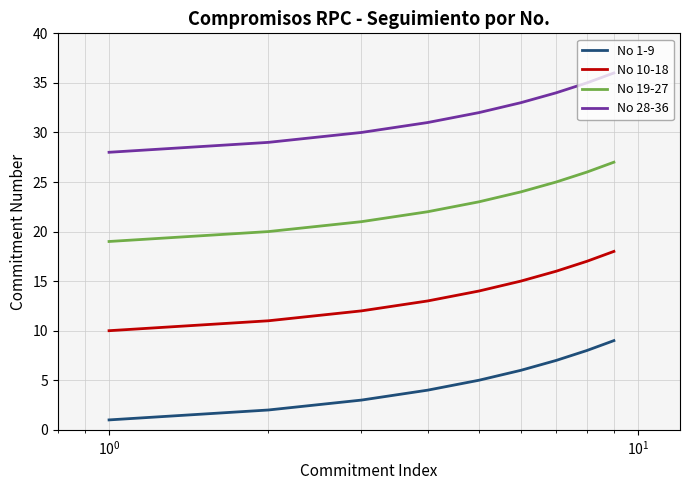

Does the chart have visible grid lines?

Yes